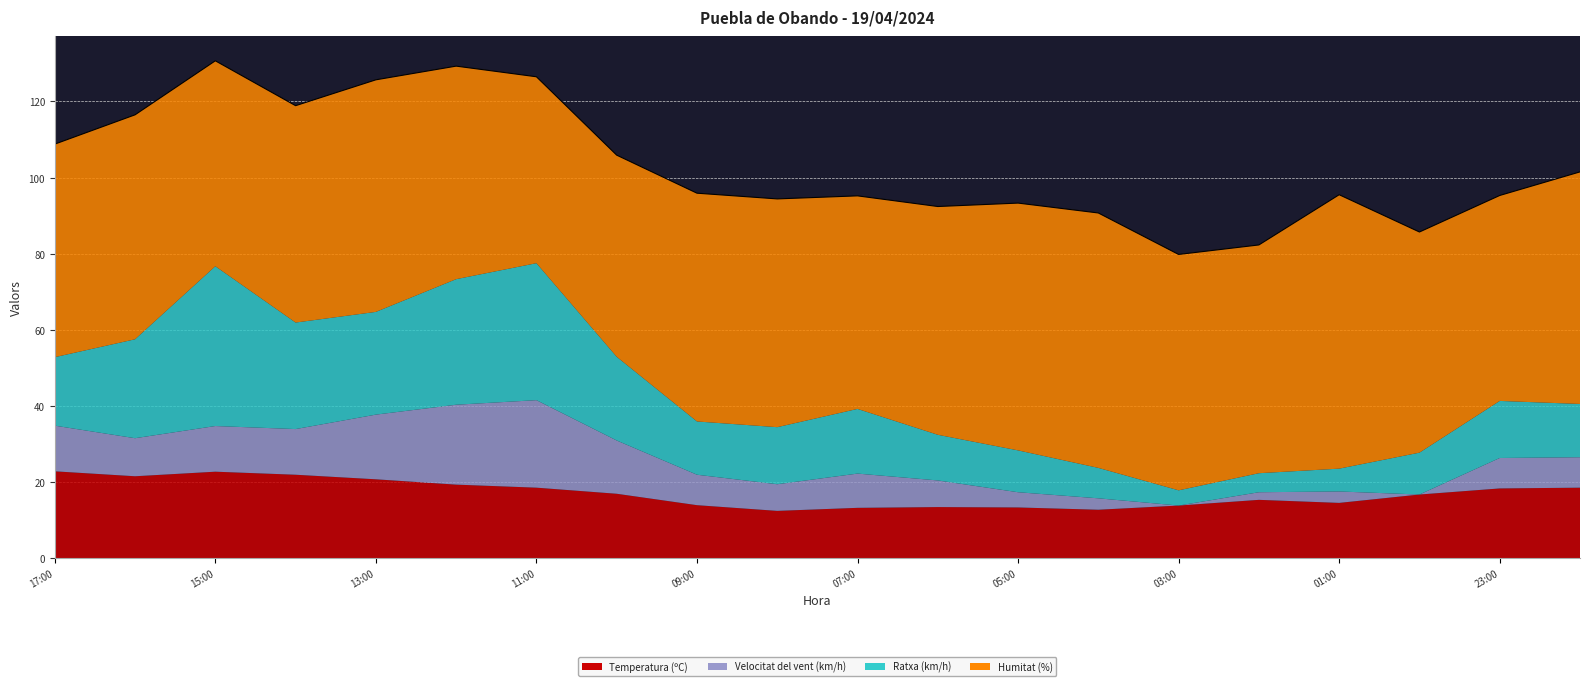

How many distinct data groups are displayed?

4